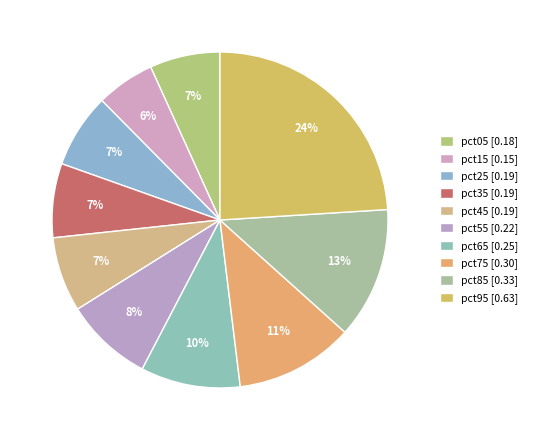

How many segments does this pie chart have?

10